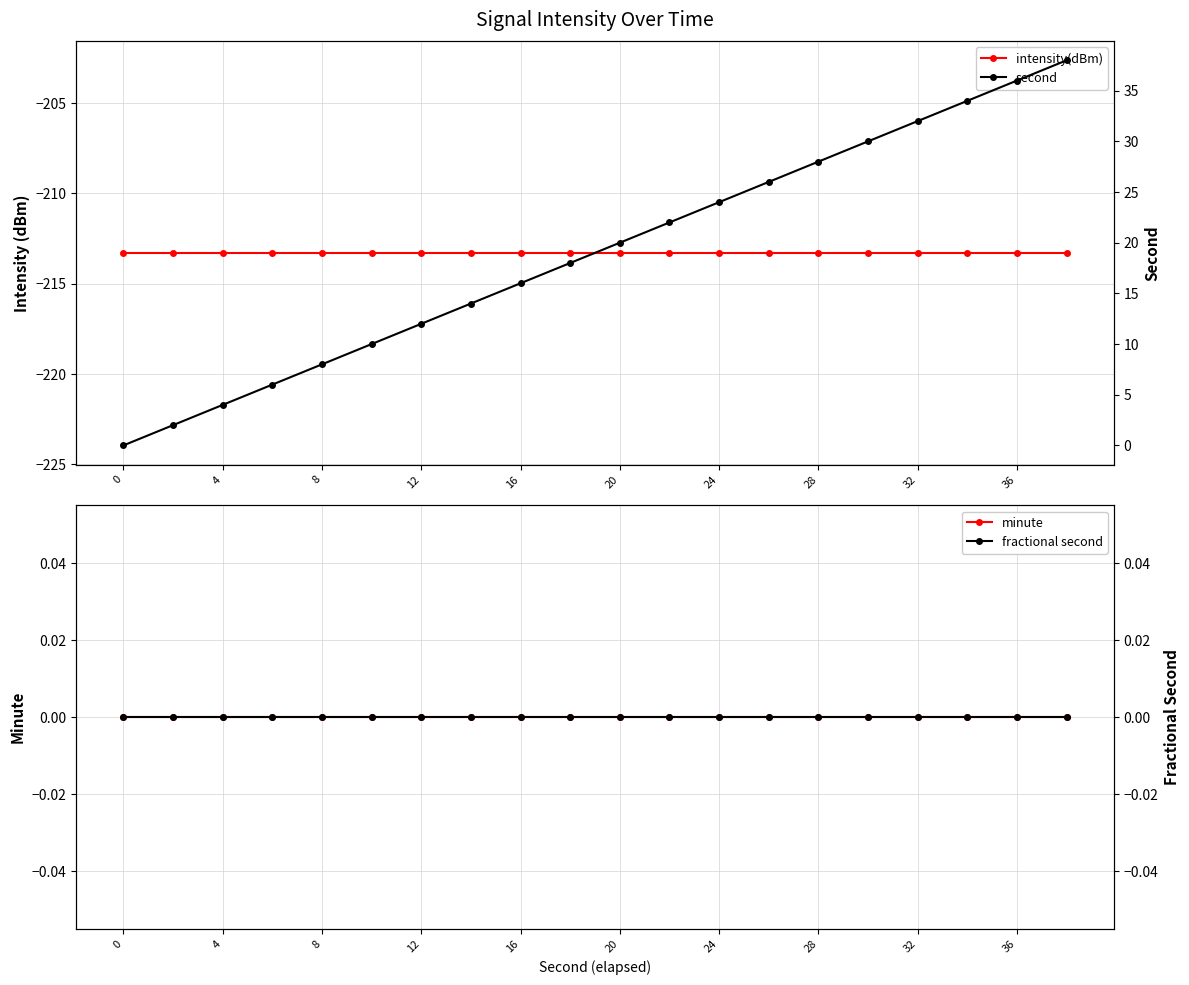

True or false: intensity(dBm) and second intersect in this chart.

False